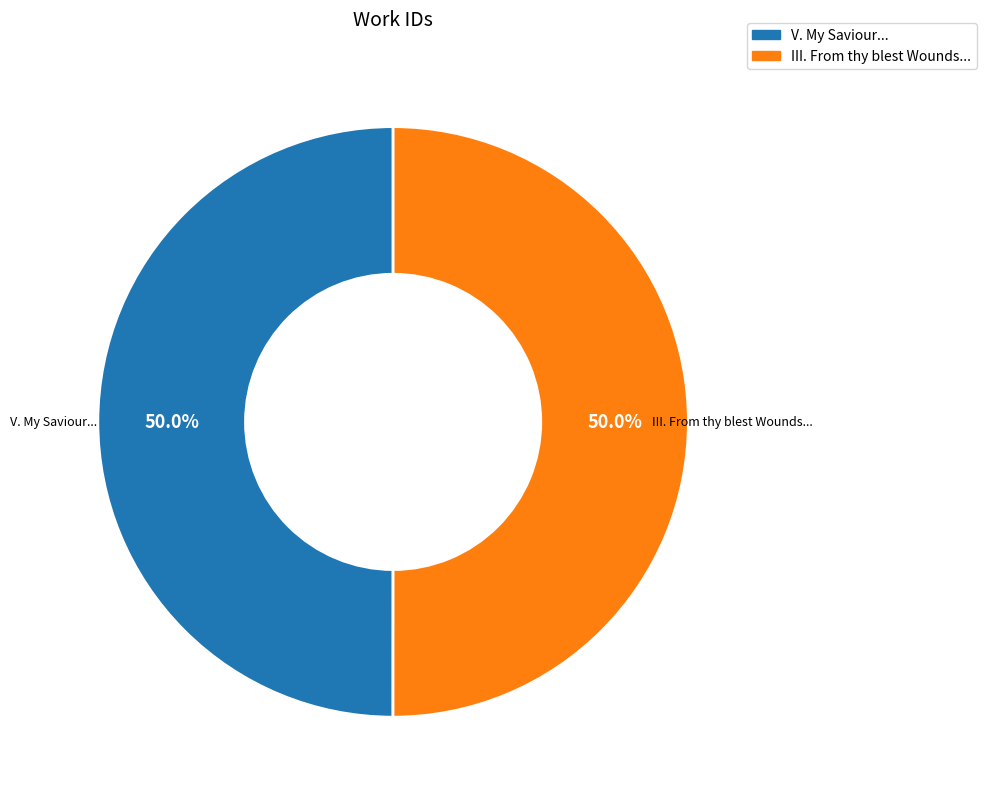

What is the ratio of the value at III. From thy blest Wounds... to the value at V. My Saviour...?

1.0